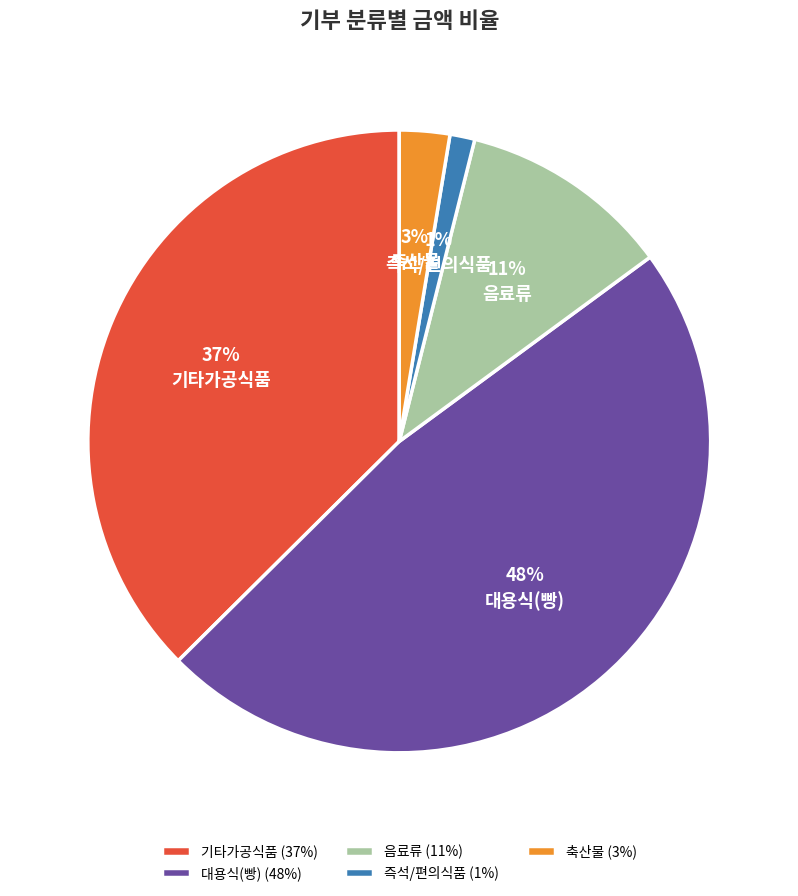

Do 축산물 and 기타가공식품 together represent more than half of the pie?

No